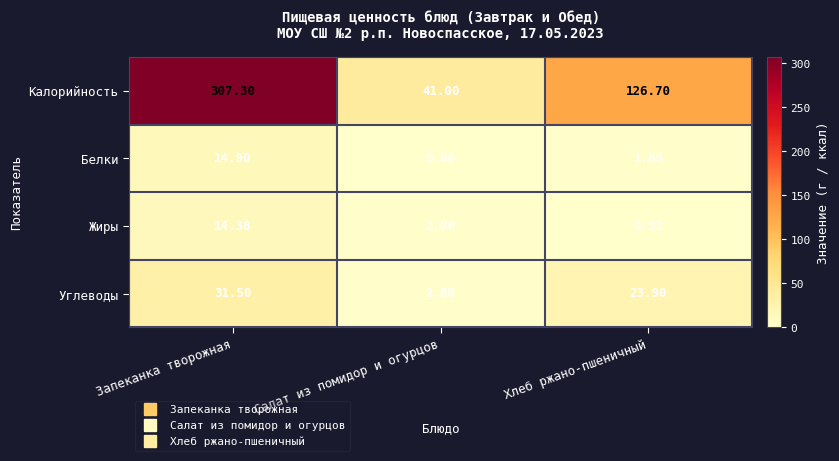

Rank the categories by Жиры value from highest to lowest.

Запеканка творожная, Салат из помидор и огурцов, Хлеб ржано-пшеничный